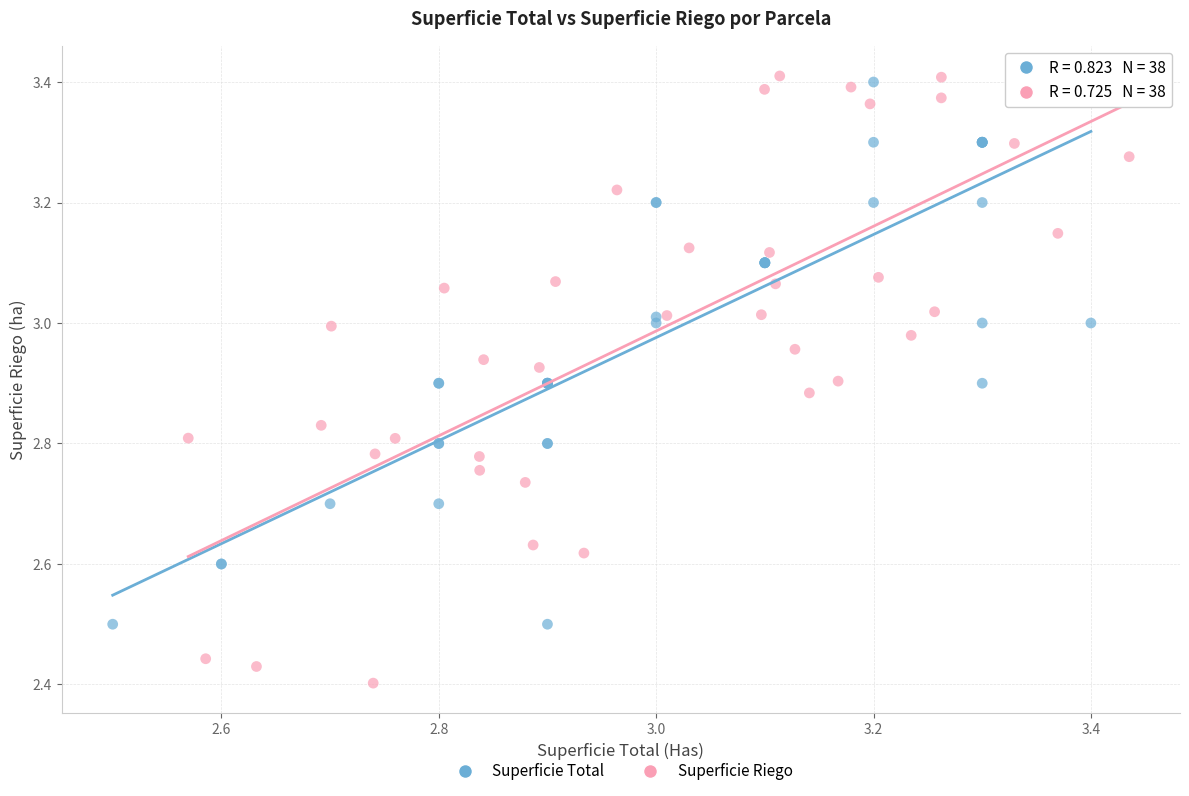

Which series has the largest Y range (max minus min)?

Superficie Riego